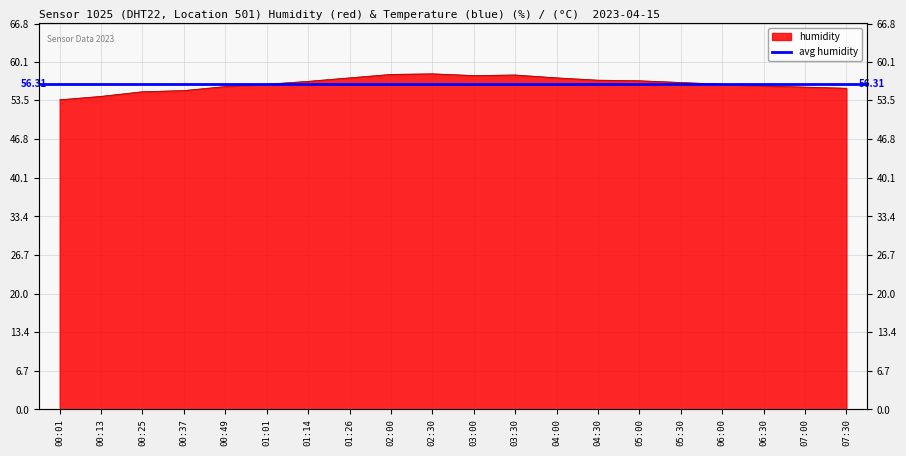

At which label is the value closest to 55?

00:25